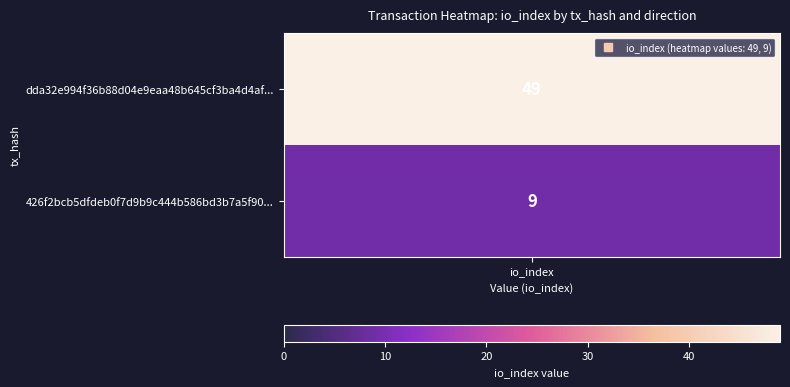

Rank the series by their average value, from lowest to highest.

426f2bcb5dfdeb0f7d9b9c444b586bd3b7a5f90, dda32e994f36b88d04e9eaa48b645cf3ba4d4af